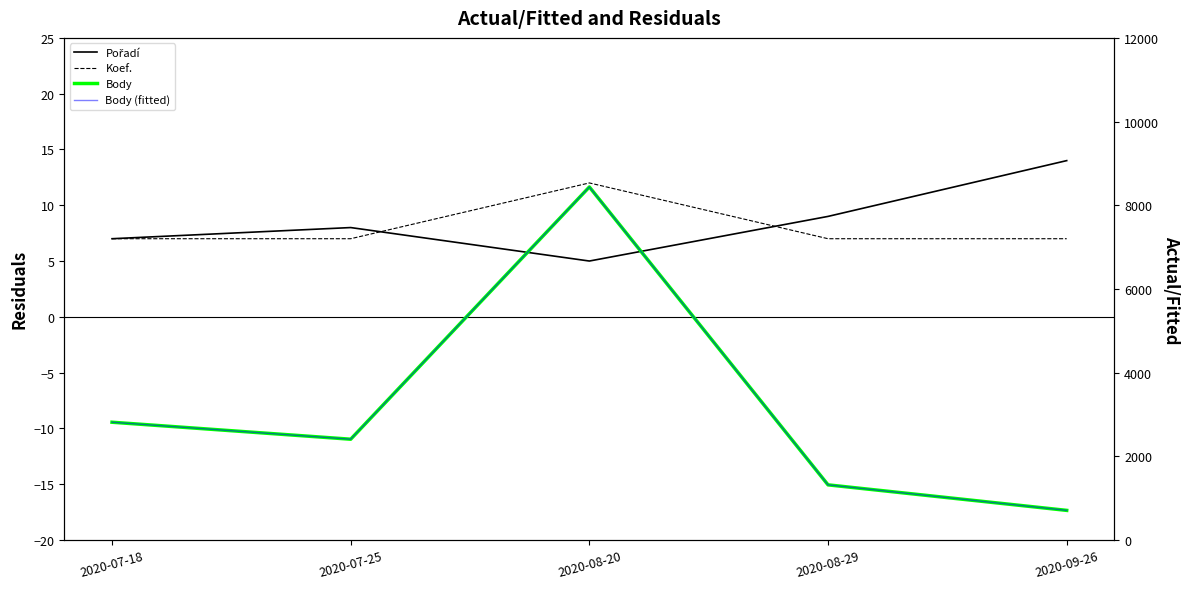

At which category is the sum across all series the highest?

2020-08-20